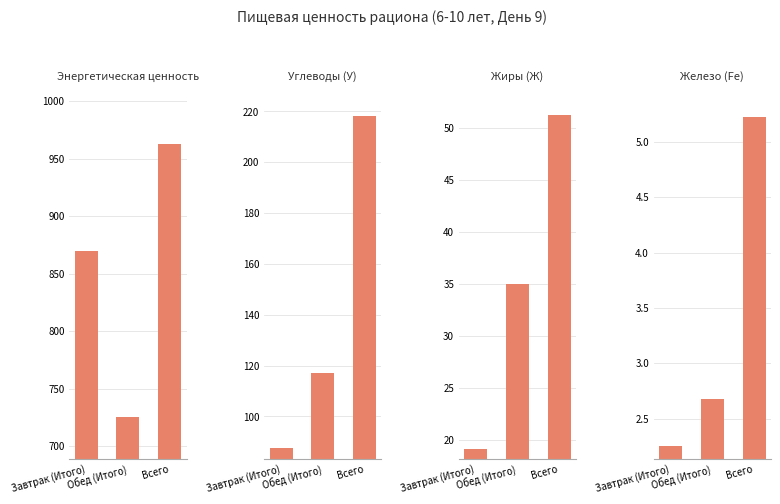

The value of Жиры (Ж) at Всего is 51.2. True or false?

True